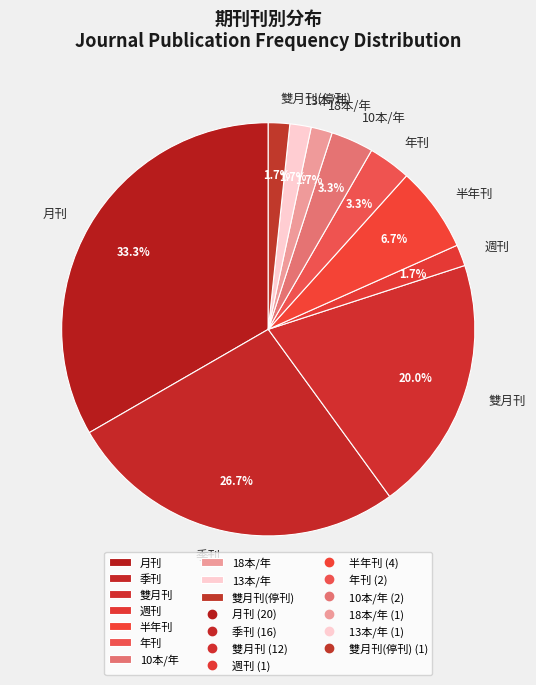

What percentage do 雙月刊 and 年刊 together represent?

23.3%